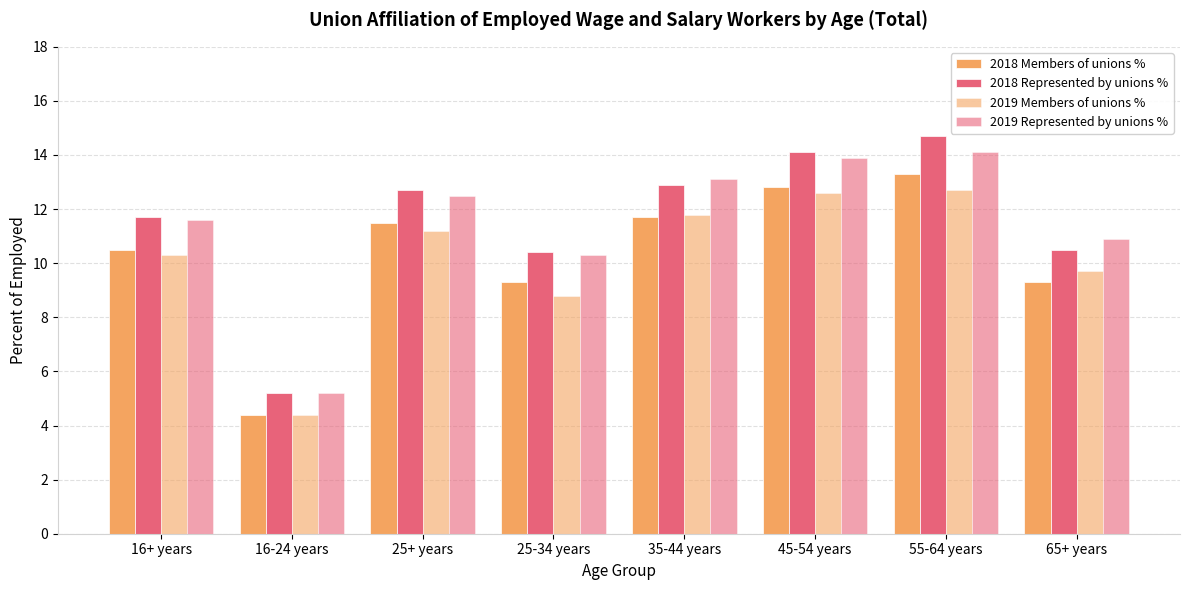

Reading left to right, what are all the values shown in this chart?

2018 Members of unions %: 10.5	4.4	11.5	9.3	11.7	12.8	13.3	9.3
2018 Represented by unions %: 11.7	5.2	12.7	10.4	12.9	14.1	14.7	10.5
2019 Members of unions %: 10.3	4.4	11.2	8.8	11.8	12.6	12.7	9.7
2019 Represented by unions %: 11.6	5.2	12.5	10.3	13.1	13.9	14.1	10.9